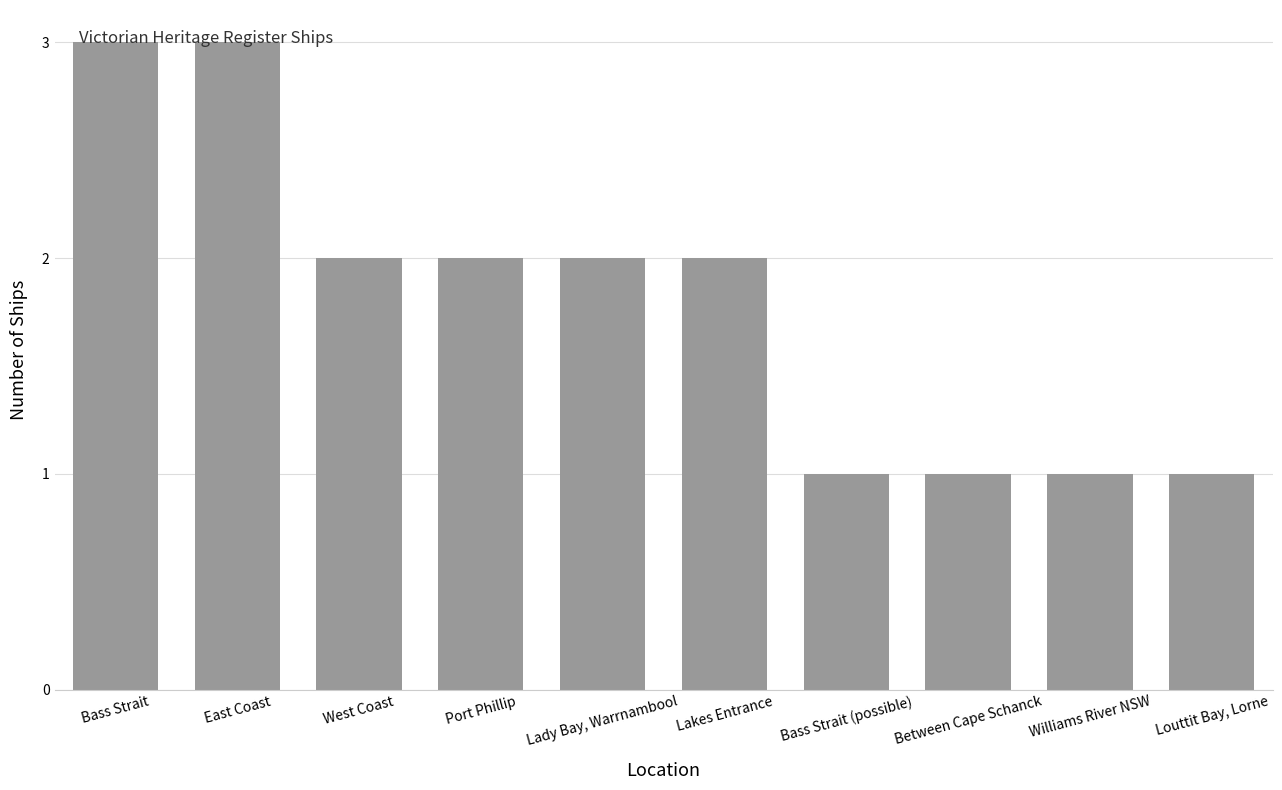

What is the sum of all values?

18